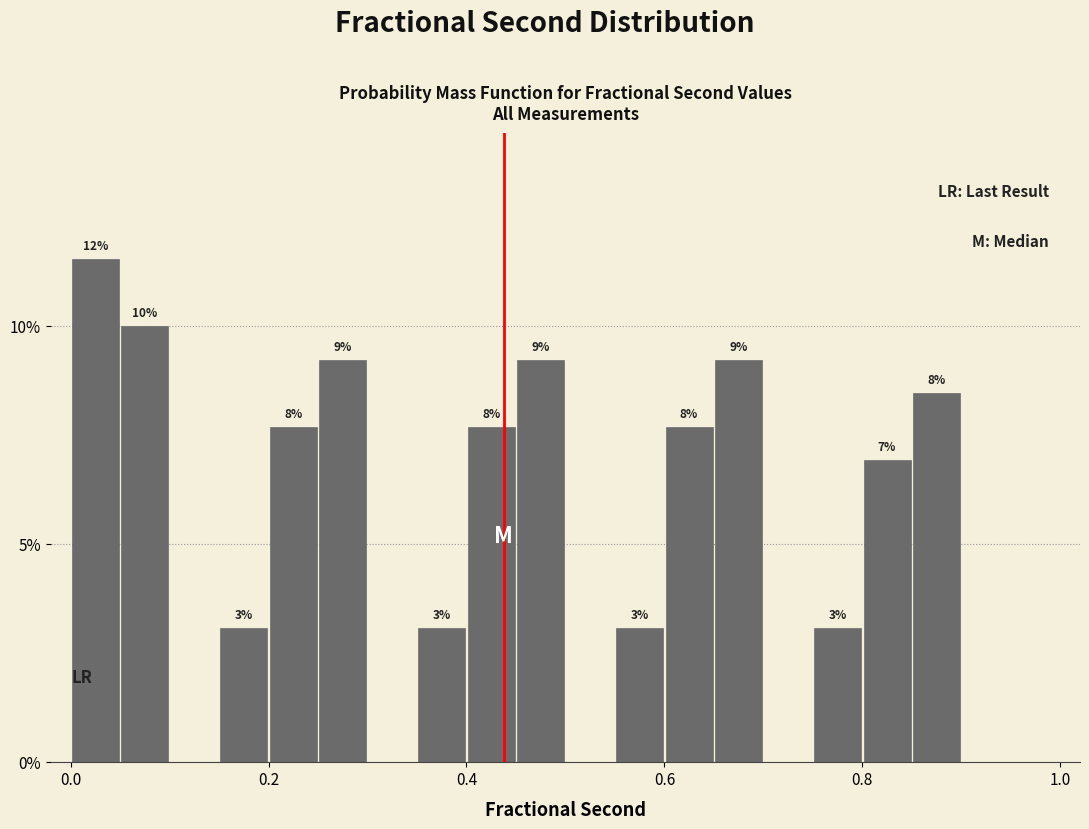

Read against the x-axis, roughly where is the centre of the tallest bar?

0.02